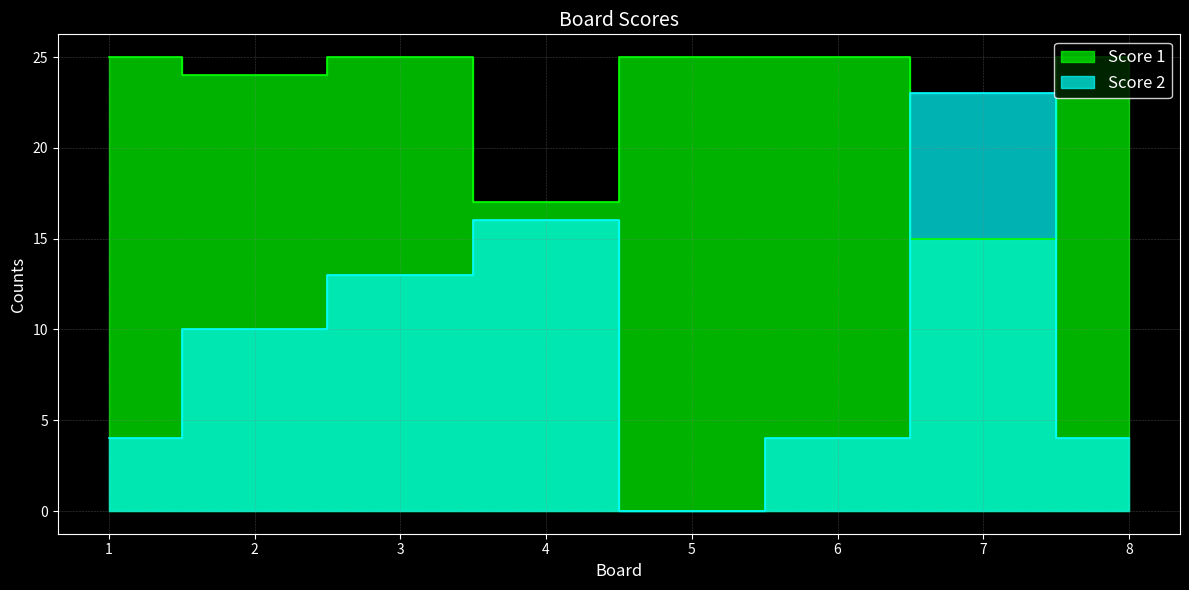

At which category does Score 2 reach its first local valley?

5